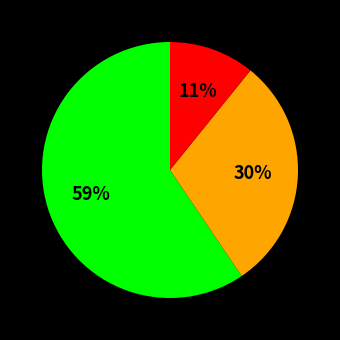

How many slices are in this pie chart?

3